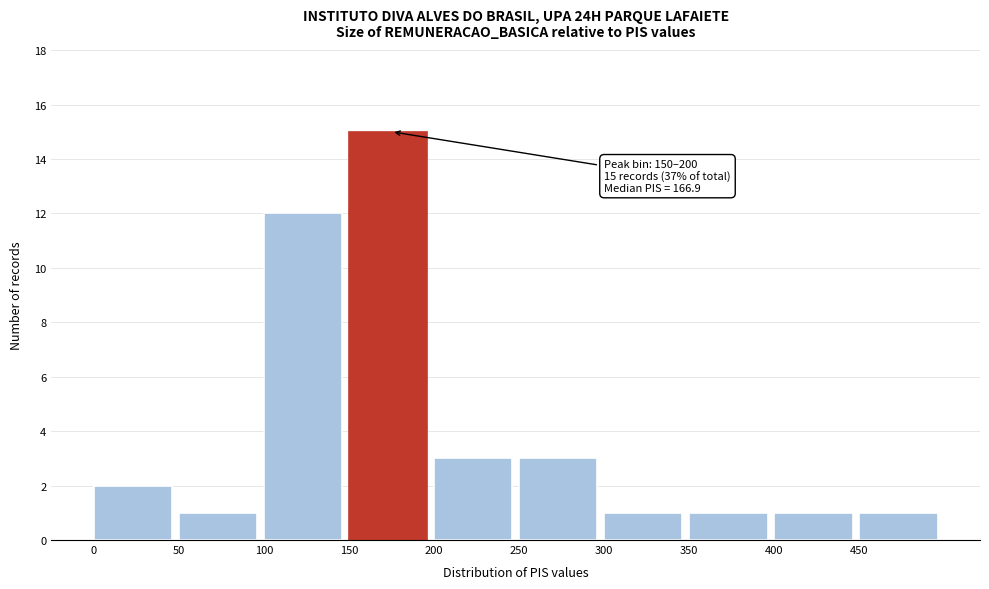

Over which range of the x-axis is the bar tallest?

150 to 200